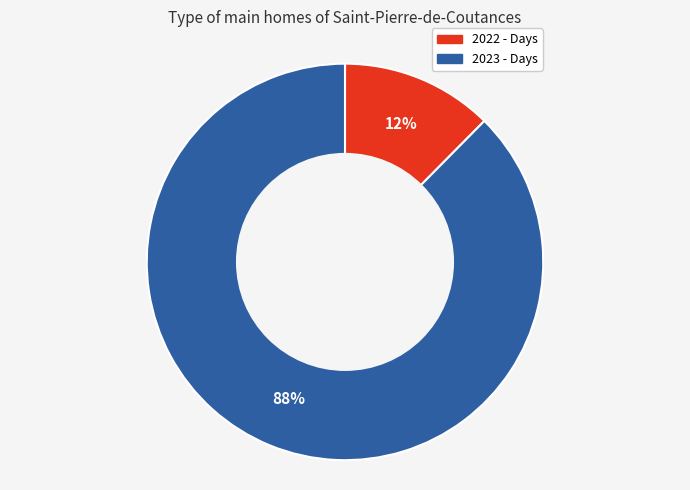

Do 2022 - Days and 2023 - Days together represent more than half of the pie?

Yes